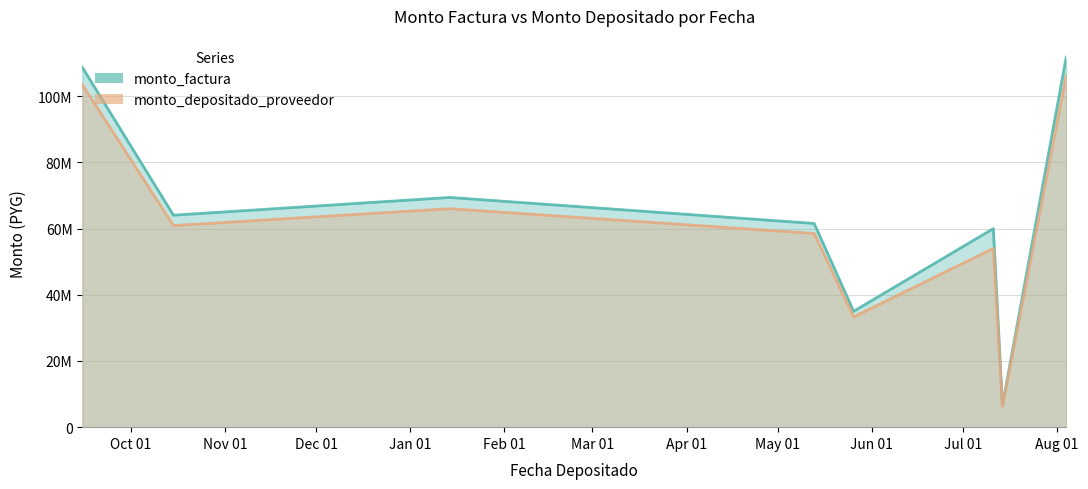

How many interior local valleys does the monto_depositado_proveedor series have?

3